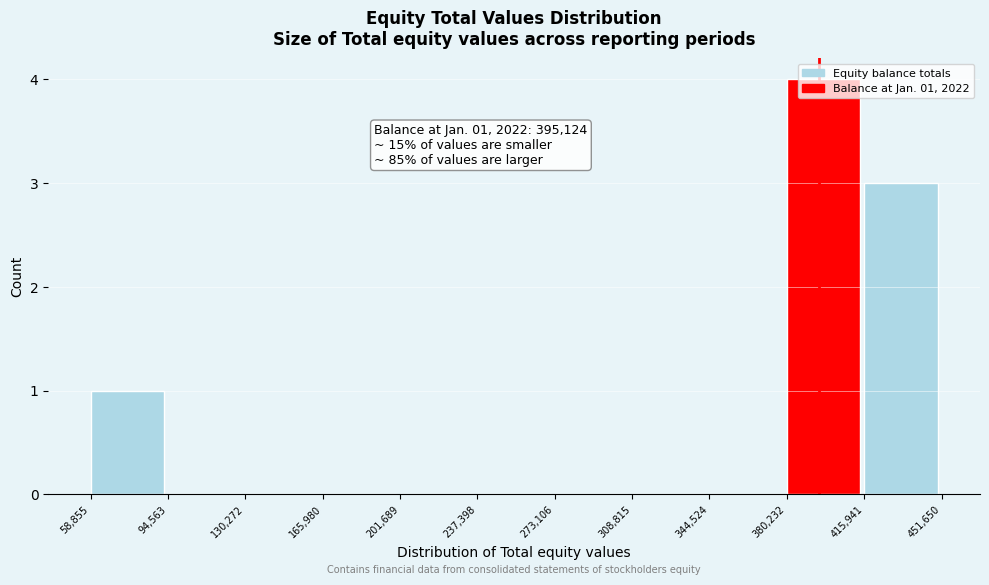

Which range on the x-axis has the tallest bar?

380,232 to 415,941